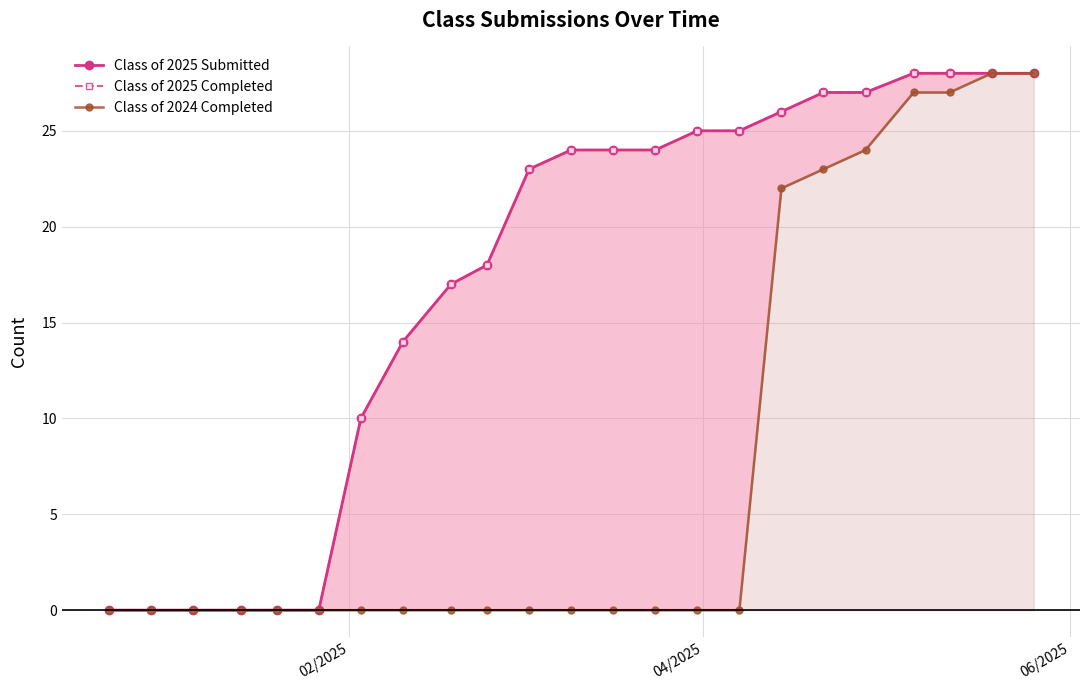

What is the highest value of the Class of 2025 Completed series?

28